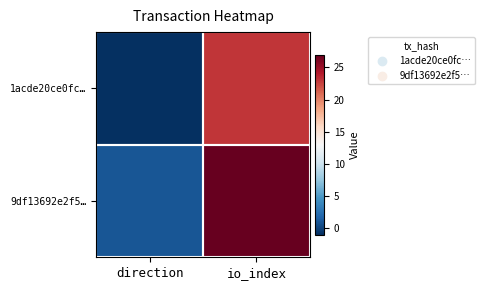

What is the difference between the highest and lowest values at io_index?

4